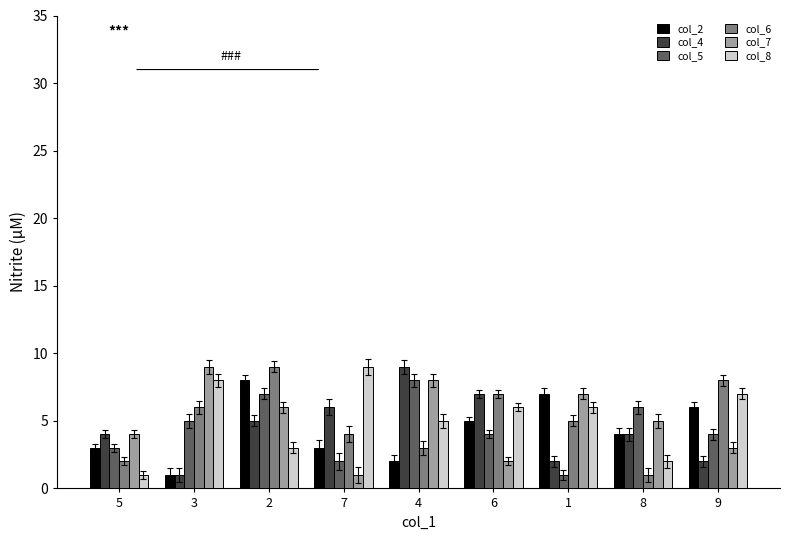

At which label does col_8 first exceed 6?

3